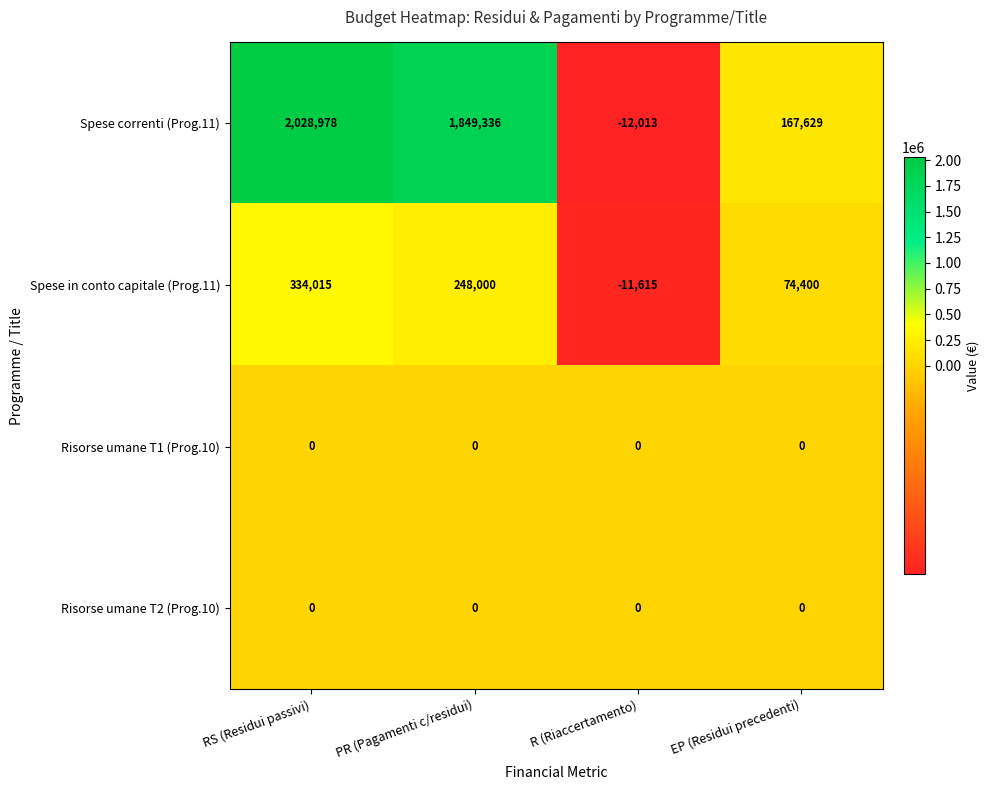

Which series has the widest spread of values?

Spese correnti (Prog.11)